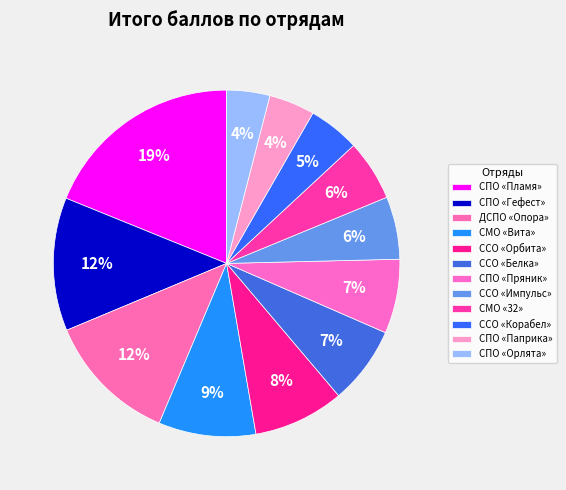

How many slices are in this pie chart?

12